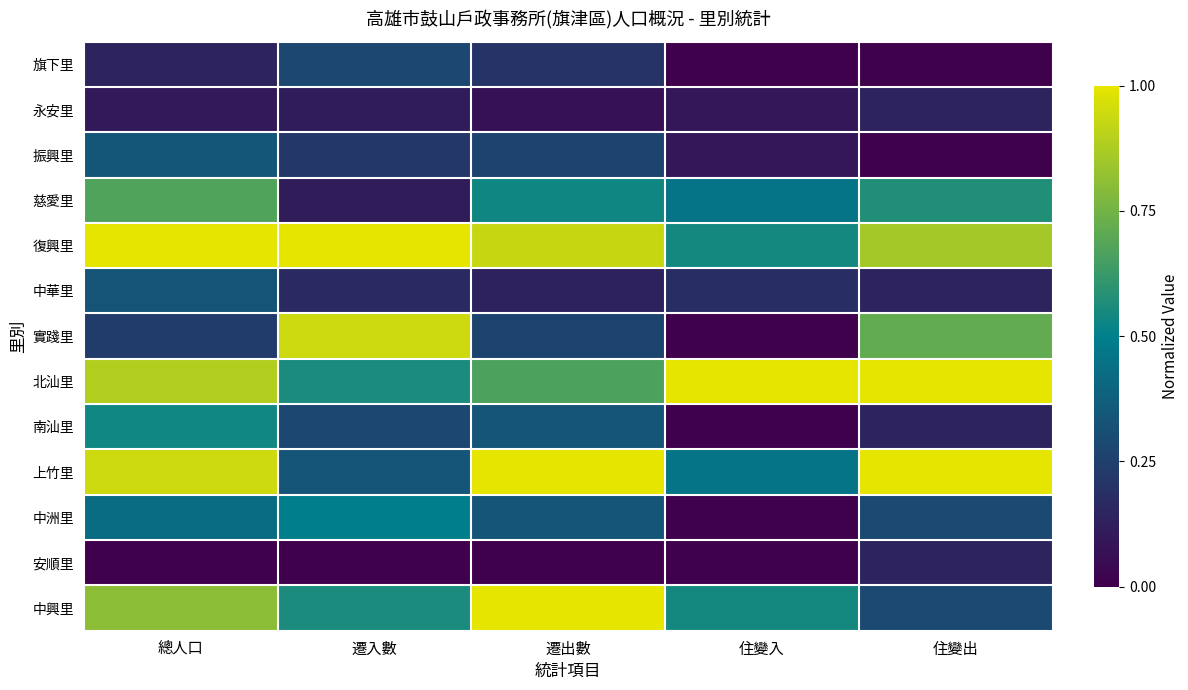

Reading left to right, extract all data points from this chart.

旗下里: 總人口=0.1	遷入數=0.3	遷出數=0.2	住變入=0.0	住變出=0.0
永安里: 總人口=0.1	遷入數=0.1	遷出數=0.1	住變入=0.1	住變出=0.1
振興里: 總人口=0.3	遷入數=0.2	遷出數=0.3	住變入=0.1	住變出=0.0
慈愛里: 總人口=0.7	遷入數=0.1	遷出數=0.5	住變入=0.5	住變出=0.6
復興里: 總人口=1.0	遷入數=1.0	遷出數=0.9	住變入=0.5	住變出=0.9
中華里: 總人口=0.3	遷入數=0.2	遷出數=0.1	住變入=0.2	住變出=0.1
實踐里: 總人口=0.2	遷入數=0.9	遷出數=0.3	住變入=0.0	住變出=0.7
北汕里: 總人口=0.9	遷入數=0.6	遷出數=0.7	住變入=1.0	住變出=1.0
南汕里: 總人口=0.5	遷入數=0.3	遷出數=0.3	住變入=0.0	住變出=0.1
上竹里: 總人口=0.9	遷入數=0.3	遷出數=1.0	住變入=0.5	住變出=1.0
中洲里: 總人口=0.4	遷入數=0.5	遷出數=0.3	住變入=0.0	住變出=0.3
安順里: 總人口=0.0	遷入數=0.0	遷出數=0.0	住變入=0.0	住變出=0.1
中興里: 總人口=0.8	遷入數=0.6	遷出數=1.0	住變入=0.5	住變出=0.3